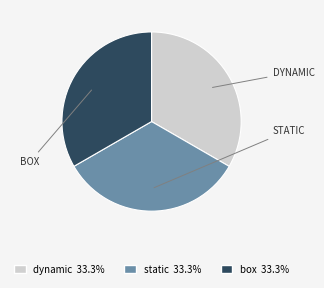

How many slices are in this pie chart?

3